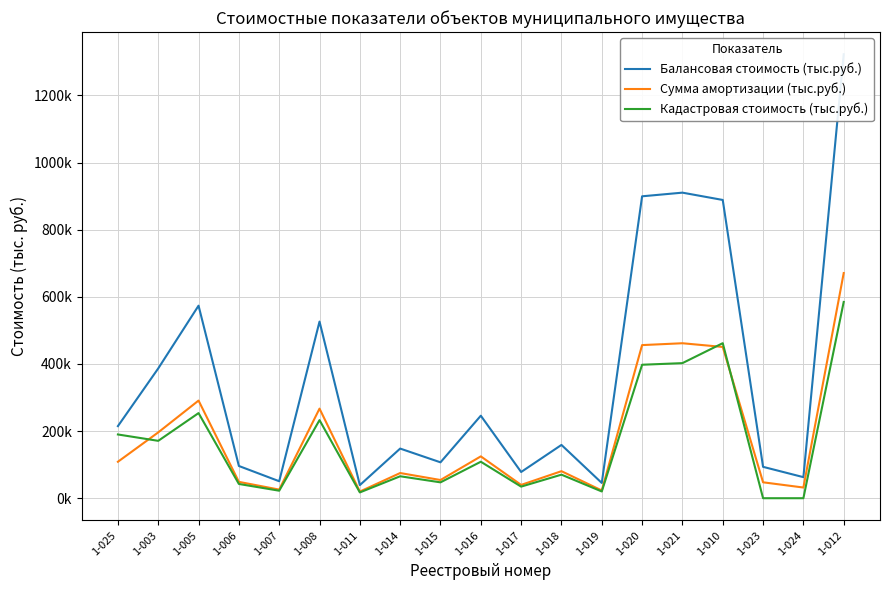

What is the value of the Балансовая стоимость (тыс.руб.) point at the 8th from the left?

147870.0